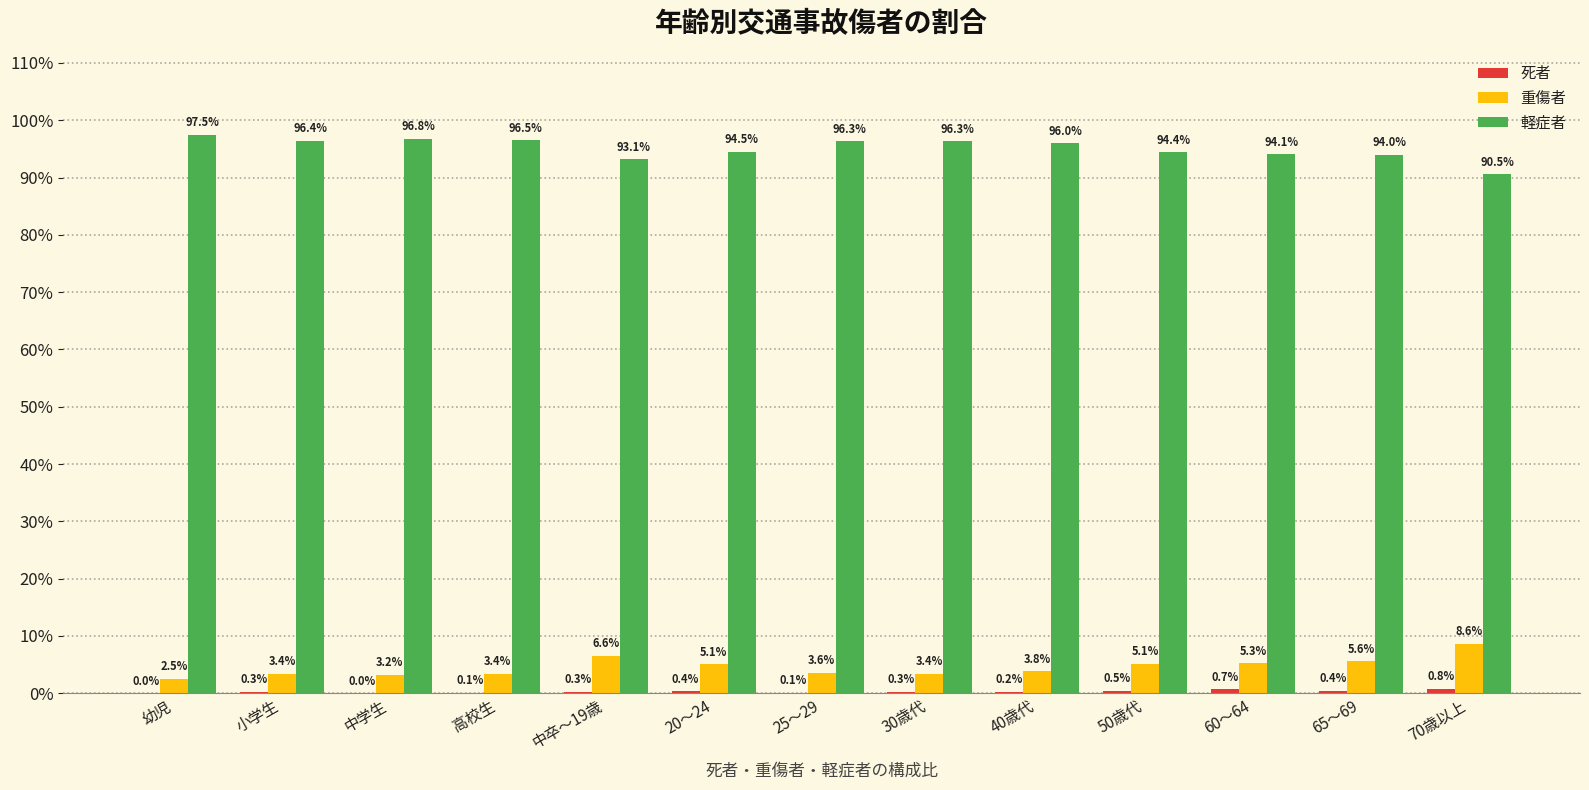

Are the bars horizontal?

No